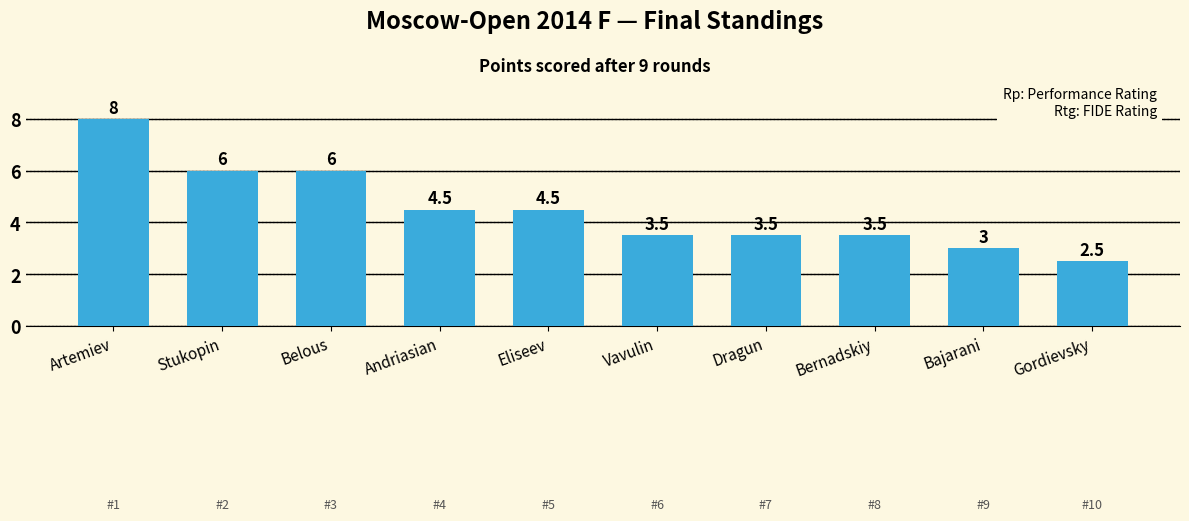

Where does the data first go above 4?

Artemiev